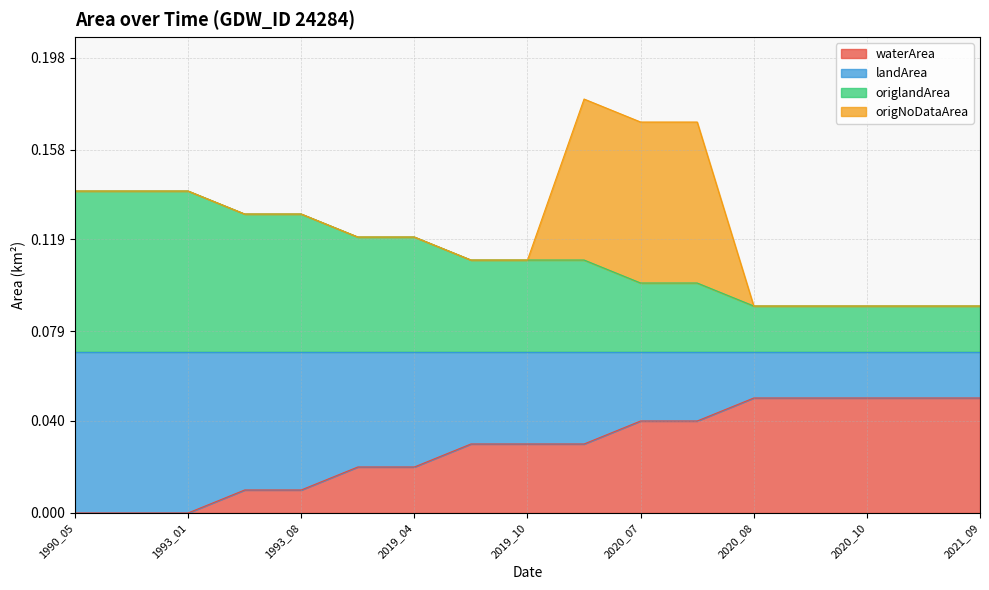

The value of waterArea at 2020_07 is 0.1. True or false?

False